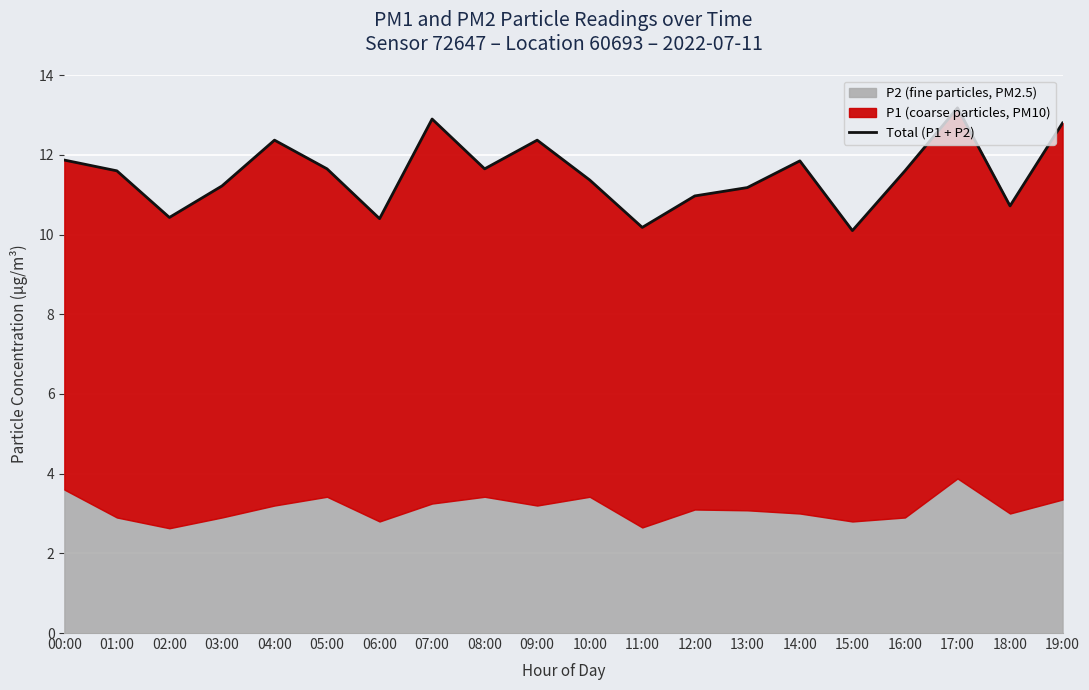

Does the chart display data point markers on the line(s)?

No